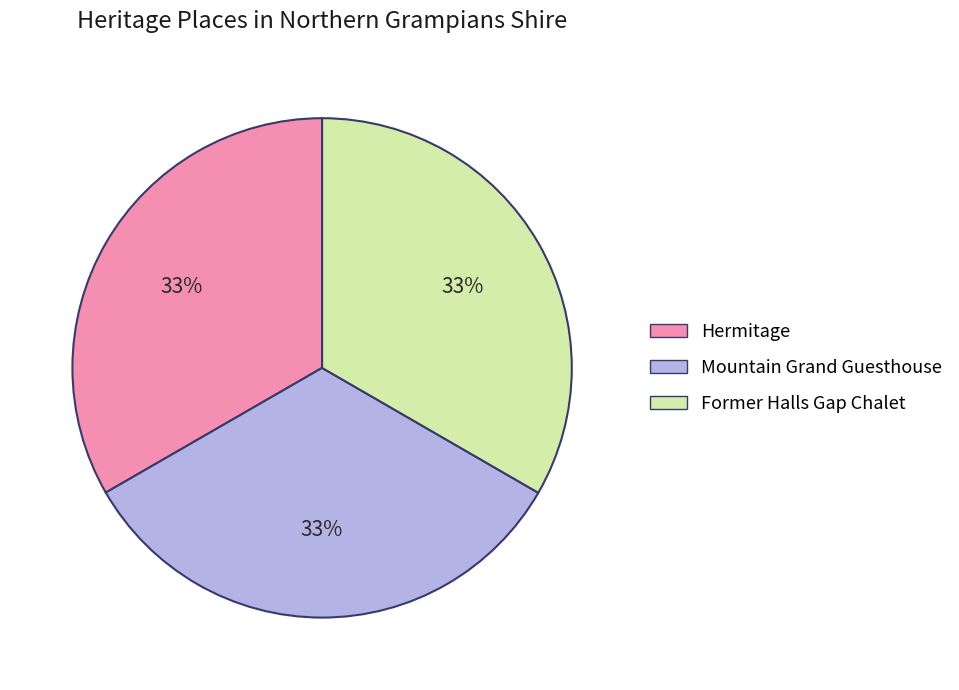

Combined, do Hermitage and Mountain Grand Guesthouse account for over 50%?

Yes